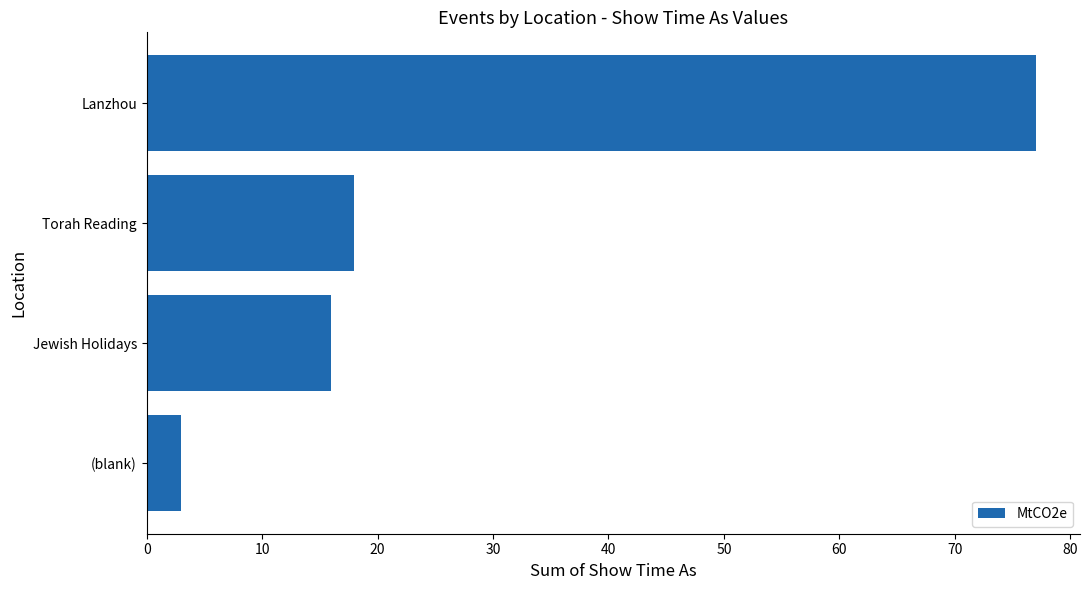

At which label is the value closest to 40?

Torah Reading